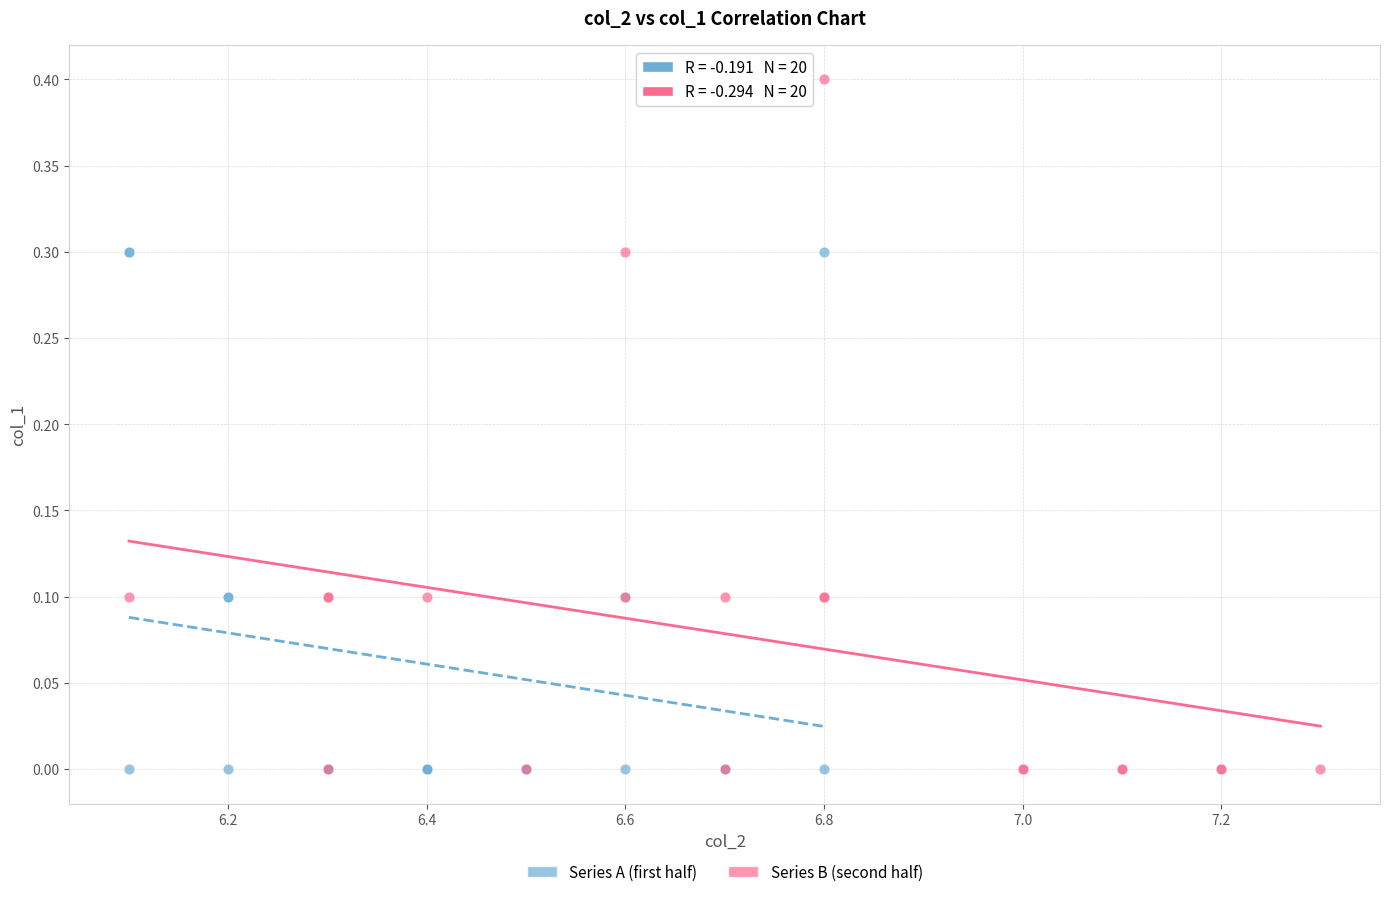

What are all the series names shown in the legend?

Series A (first half), Series B (second half)